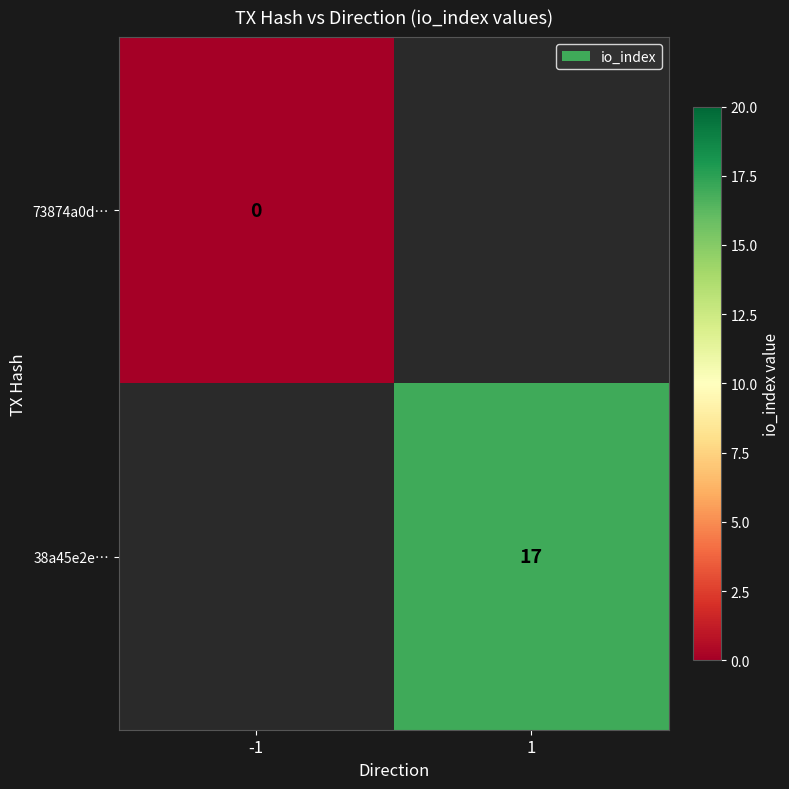

The 38a45e2e… series shows 23 at 1. True or false?

False